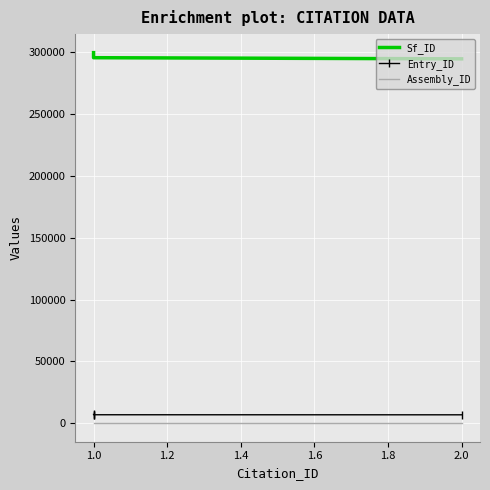

How many values in the Sf_ID series are below 296235?

2